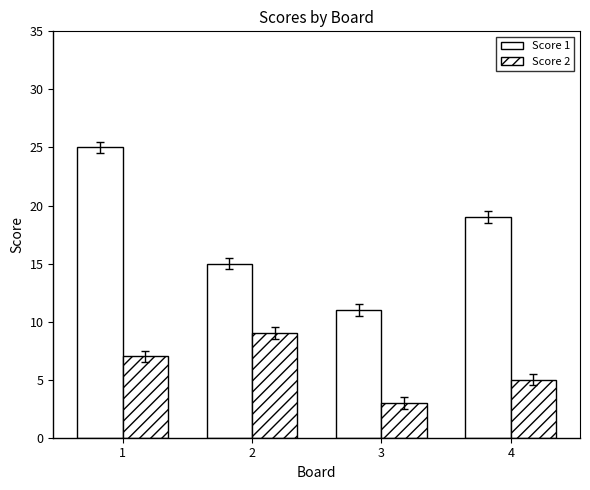

How many series are shown in this chart?

2